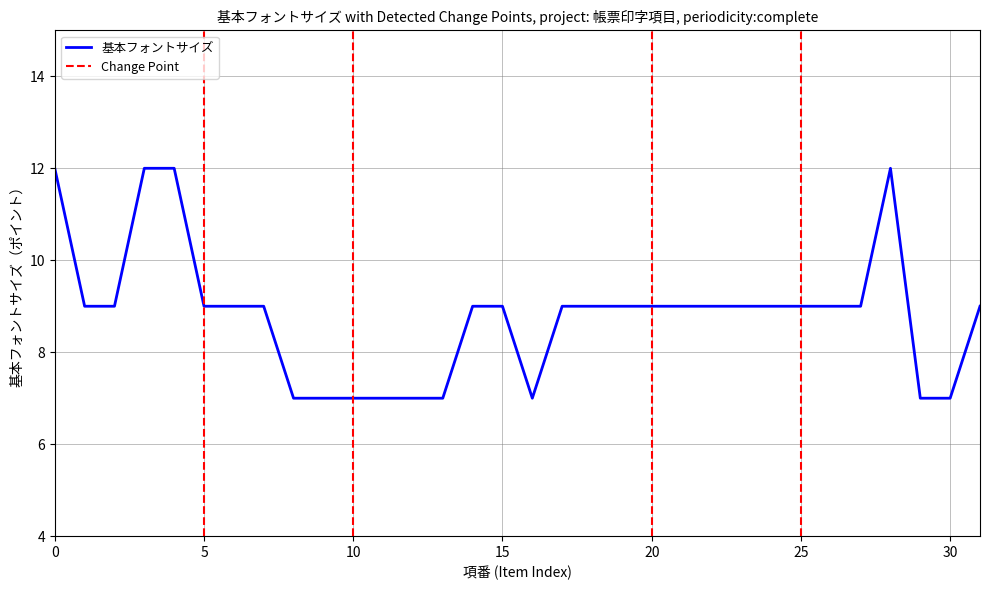

Count the number of categories in the chart.

32